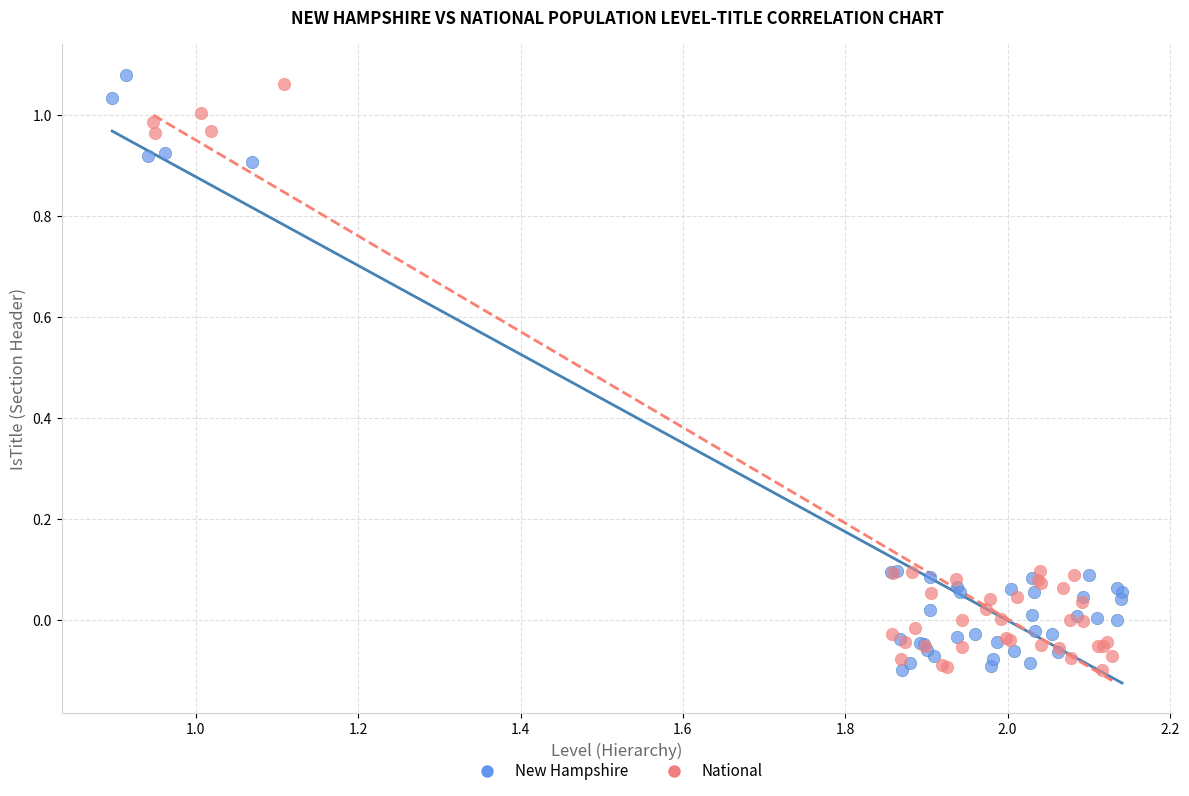

What are all the series names shown in the legend?

New Hampshire, National